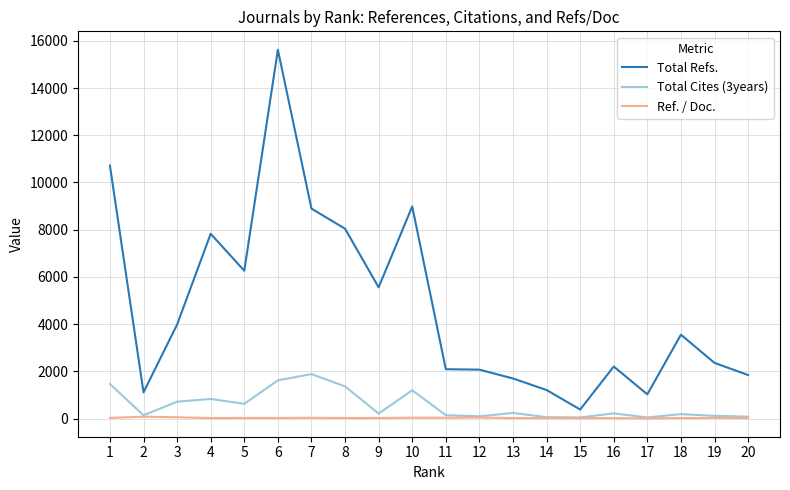

Which series has the largest range (max minus min)?

Total Refs.